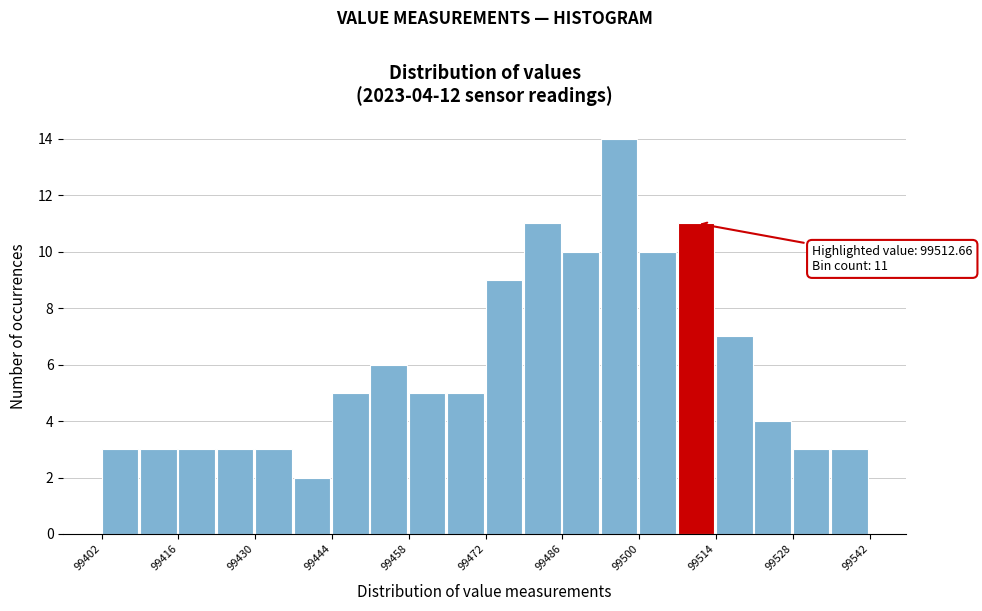

Read against the x-axis, roughly where is the centre of the tallest bar?

99496